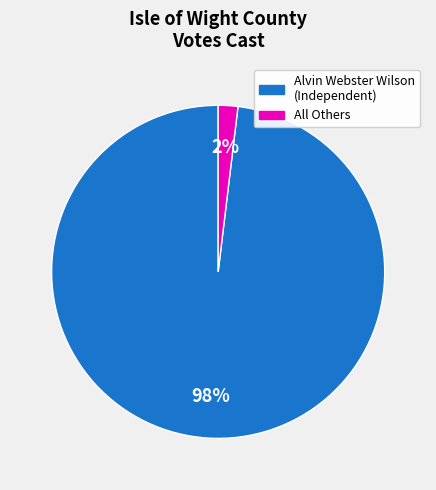

To the nearest percent, what is the difference between the largest and smallest slice percentages?

96%